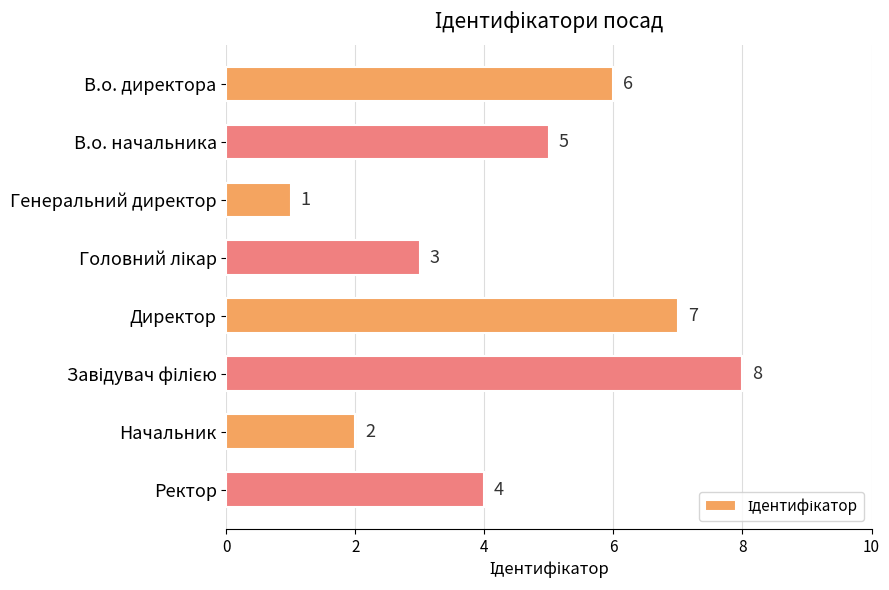

What position from the bottom is Начальник?

2